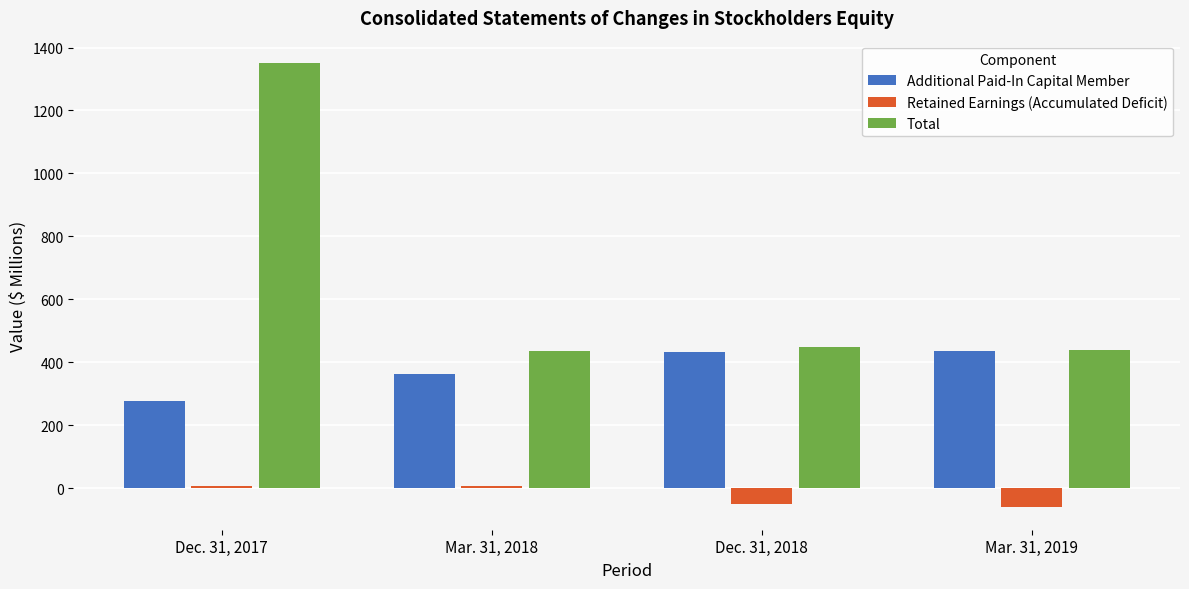

Is the value of Additional Paid-In Capital Member at Mar. 31, 2018 greater than the value of Total at Mar. 31, 2018?

No